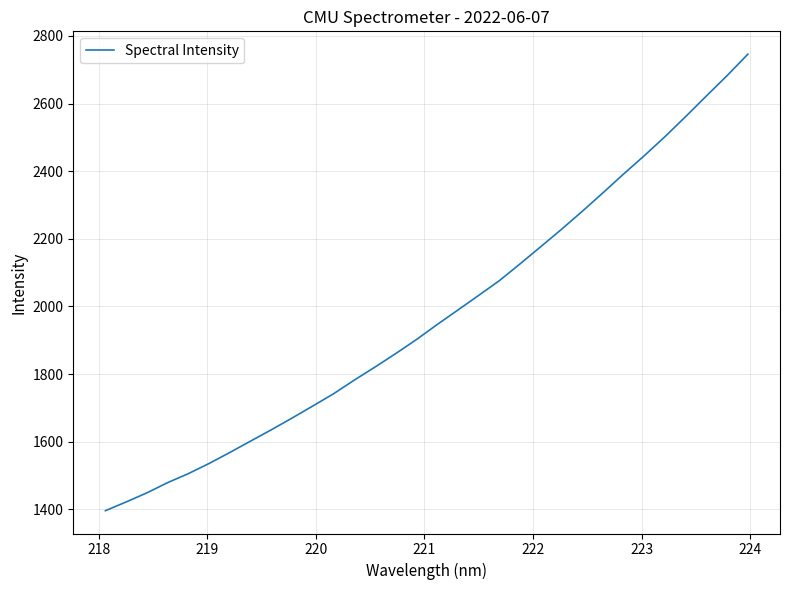

What is the greatest value displayed?

2746.2